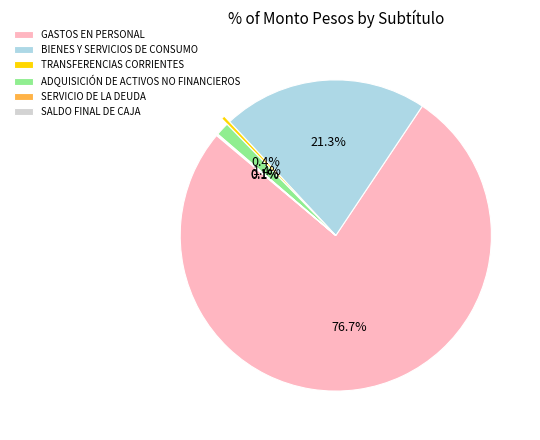

True or false: BIENES Y SERVICIOS DE CONSUMO accounts for 21% of the total.

True